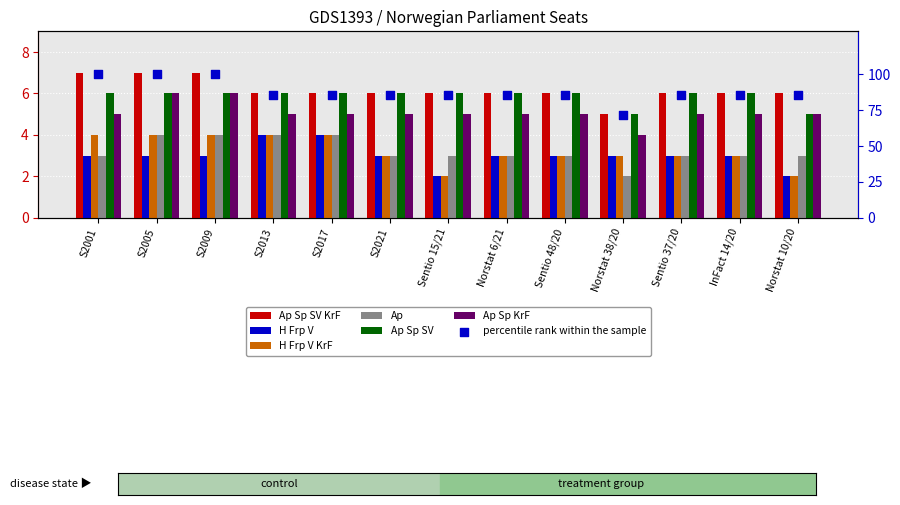

What are all the series names shown in the legend?

Ap Sp SV KrF, H Frp V, H Frp V KrF, Ap, Ap Sp SV, Ap Sp KrF